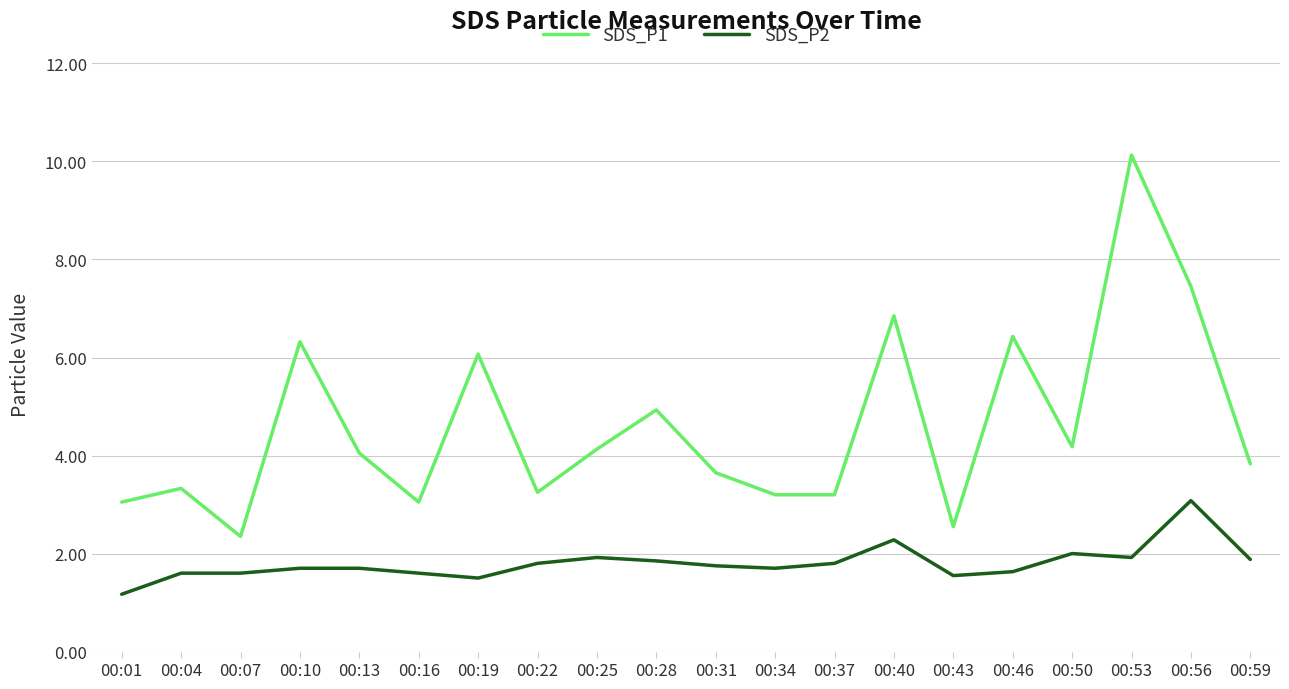

What is the maximum value shown in the chart?

10.1